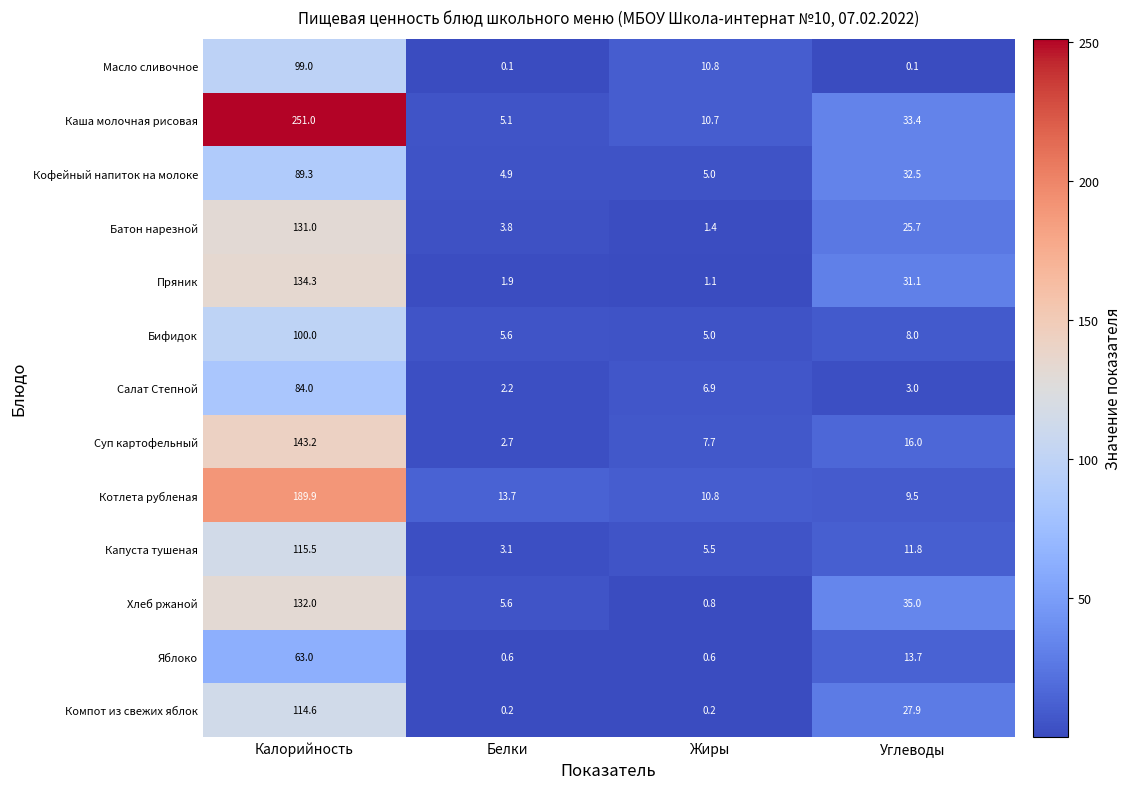

What is the difference between the second highest and second lowest values in the Масло сливочное series?

10.7